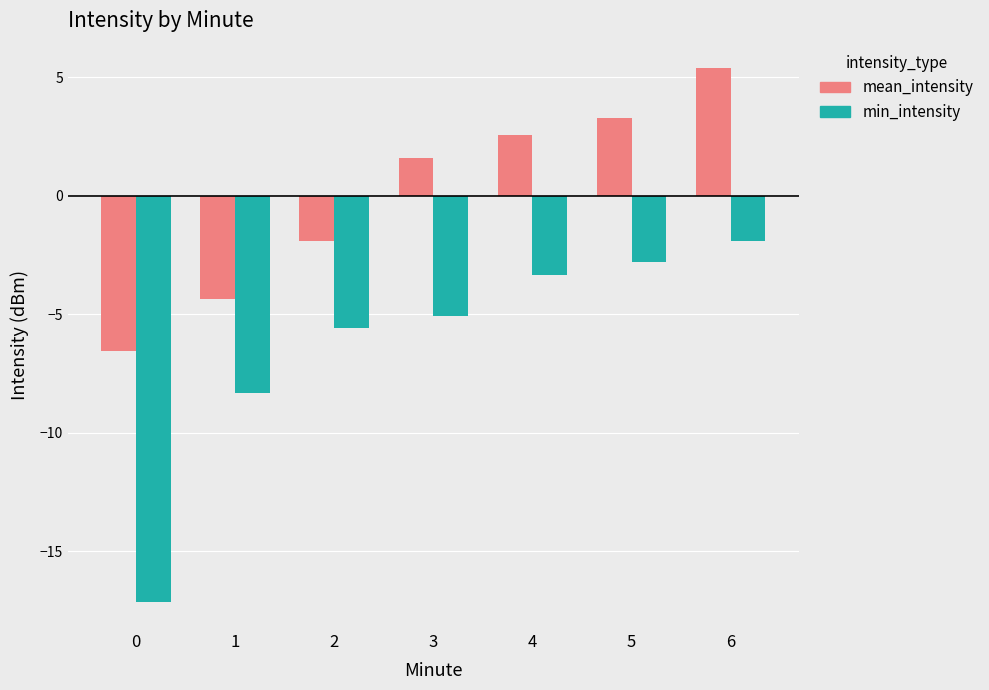

Is it true that min_intensity equals -4.1 at 5?

False